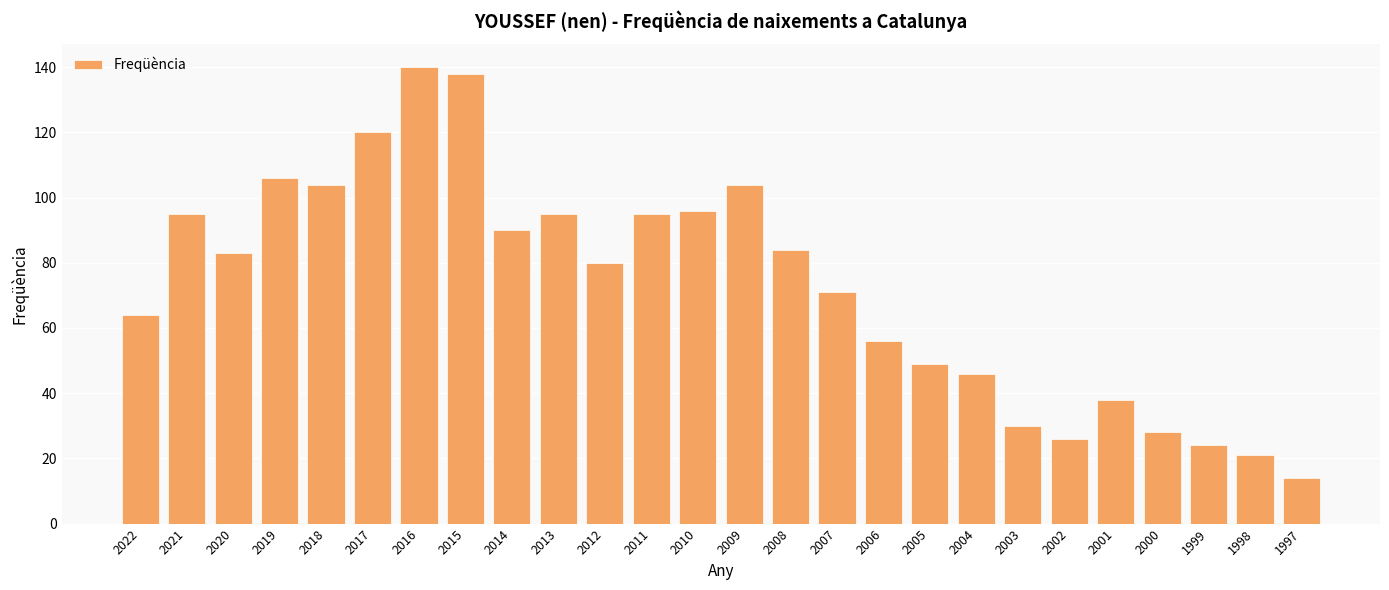

What is the difference between the values at 2007 and 2022?

7